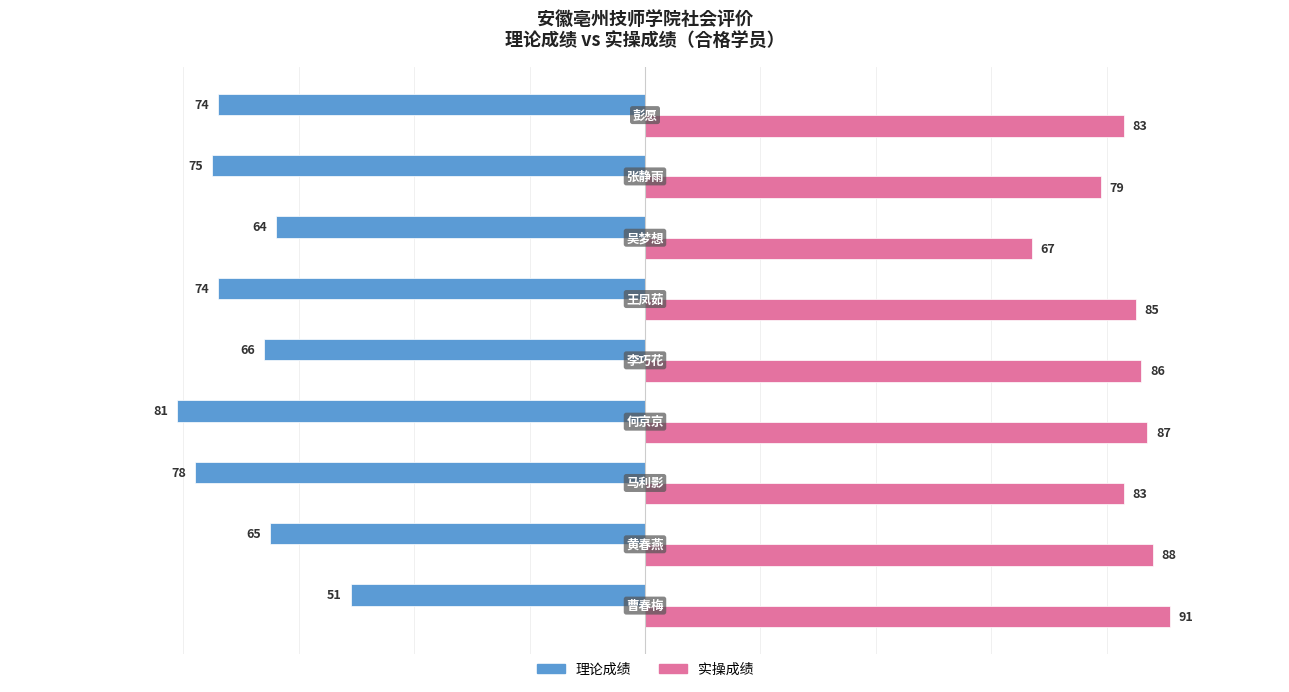

Which series has the largest range (max minus min)?

理论成绩